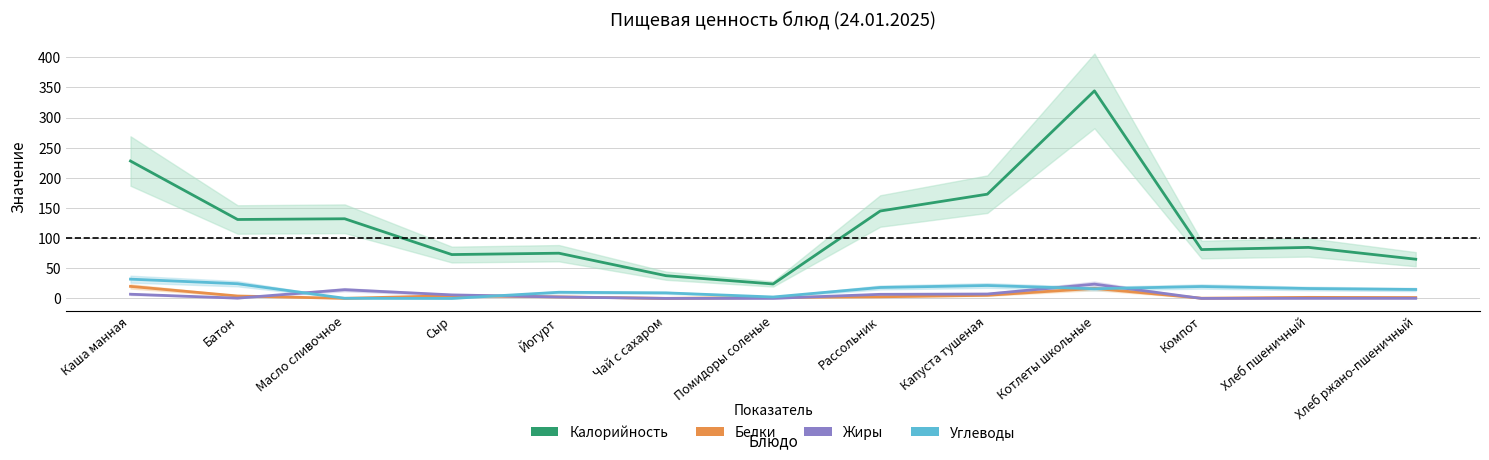

True or false: Калорийность and Белки intersect in this chart.

False